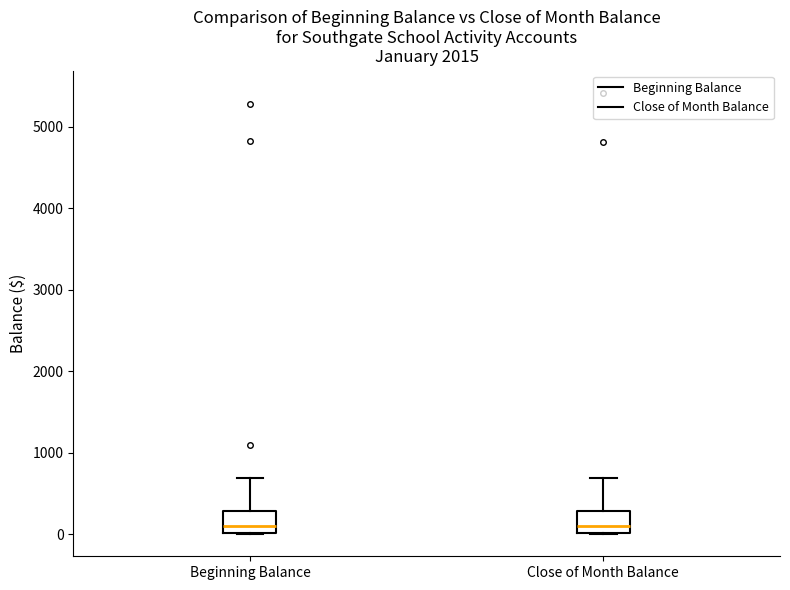

Reading left to right, transcribe this box plot: for each box, give where its median line is, the range the box spans, and where its two whiskers end, as read against the y-axis. The values are not printed on the chart, so give them approximately, as read against the axis.

Beginning Balance: median 100, box 0 to 300, whiskers 0 to 700
Close of Month Balance: median 100, box 0 to 300, whiskers 0 to 700